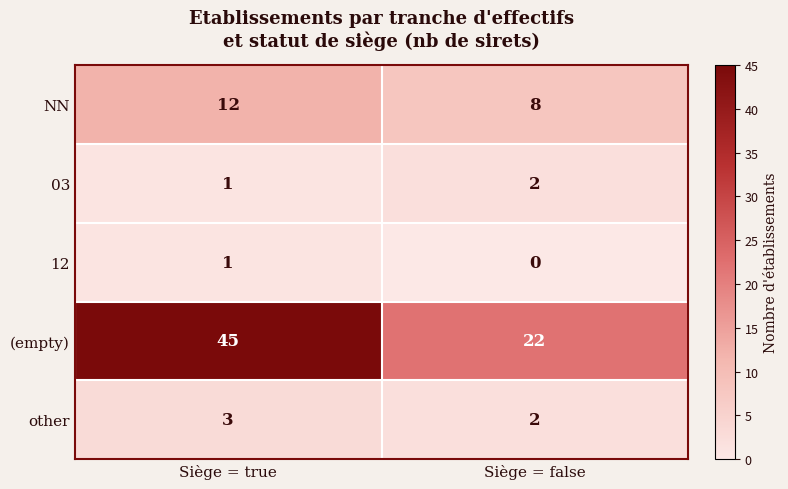

What is the minimum value for NN?

8